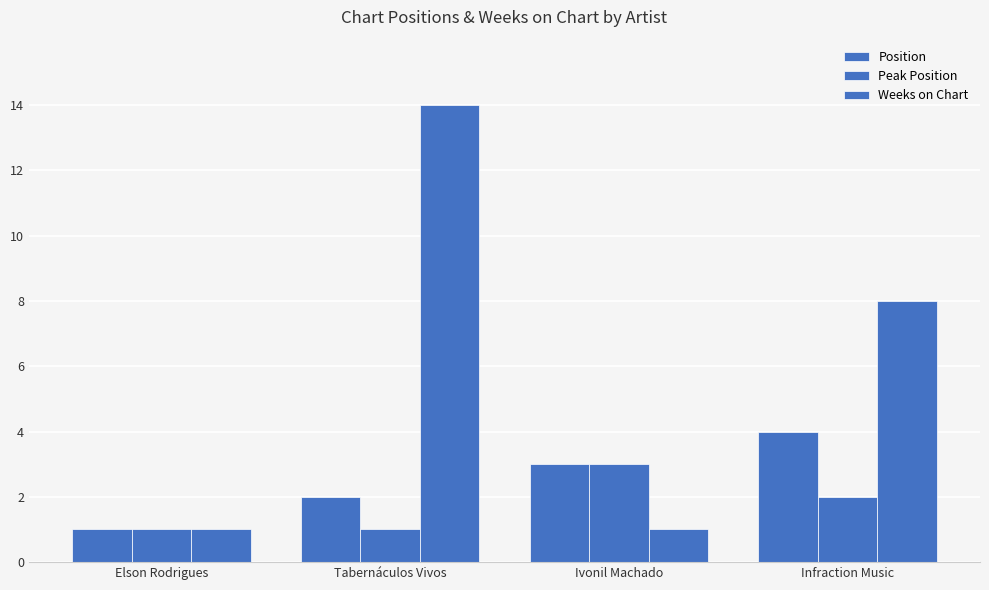

Rank the series by their maximum value, from highest to lowest.

Weeks on Chart, Position, Peak Position